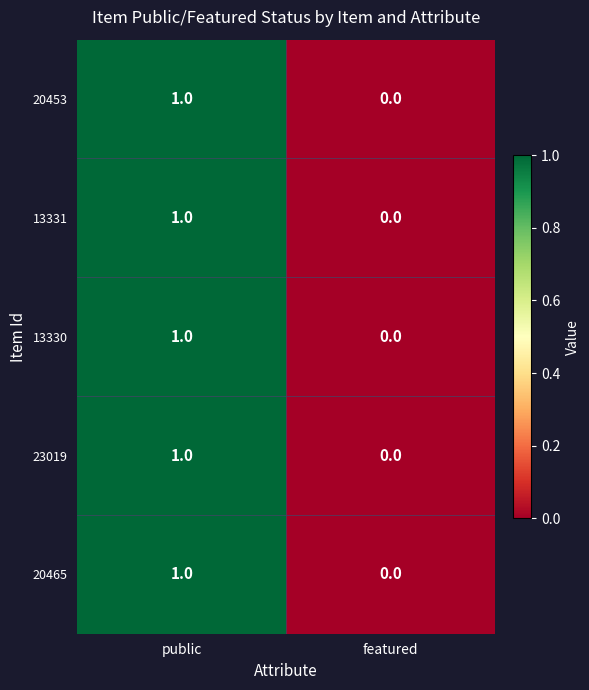

Reading left to right, extract all data points from this chart.

20453: 1	0
13331: 1	0
13330: 1	0
23019: 1	0
20465: 1	0